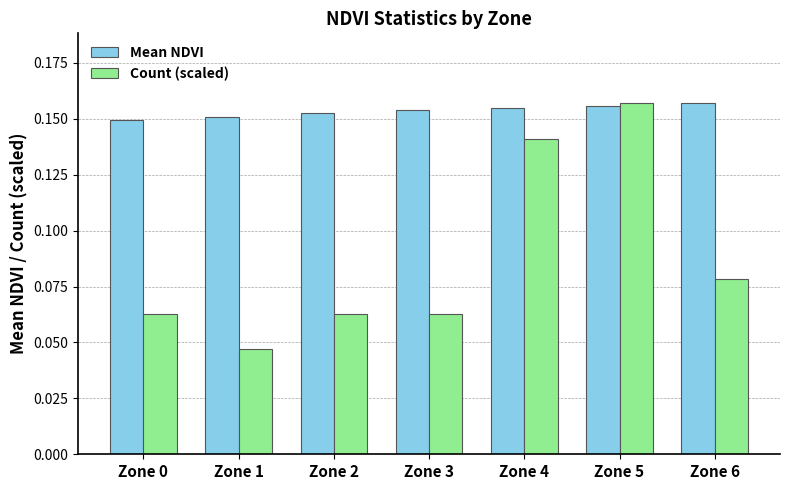

What is the sum of all Mean NDVI values?

1.1